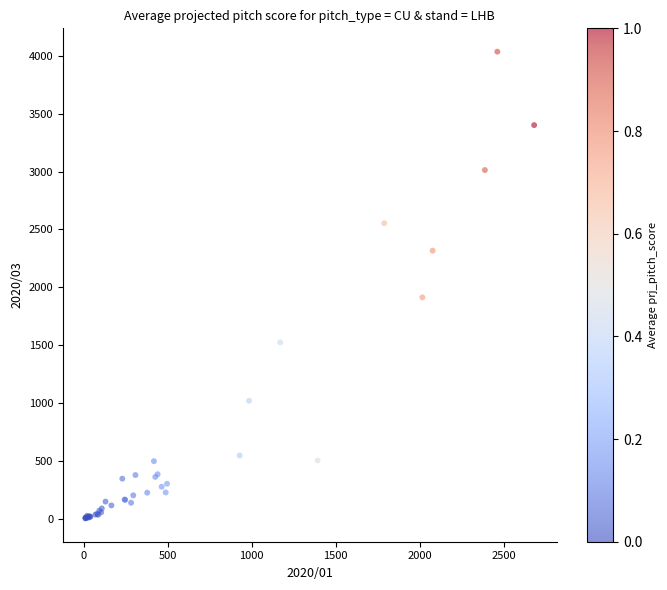

What Y value in the scatter plot is closest to 2020?

1914